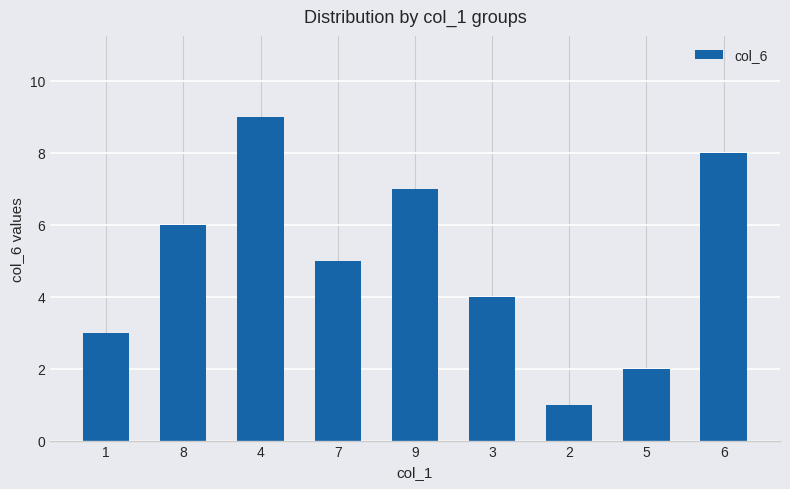

True or false: the data shows 5 at 7.

True